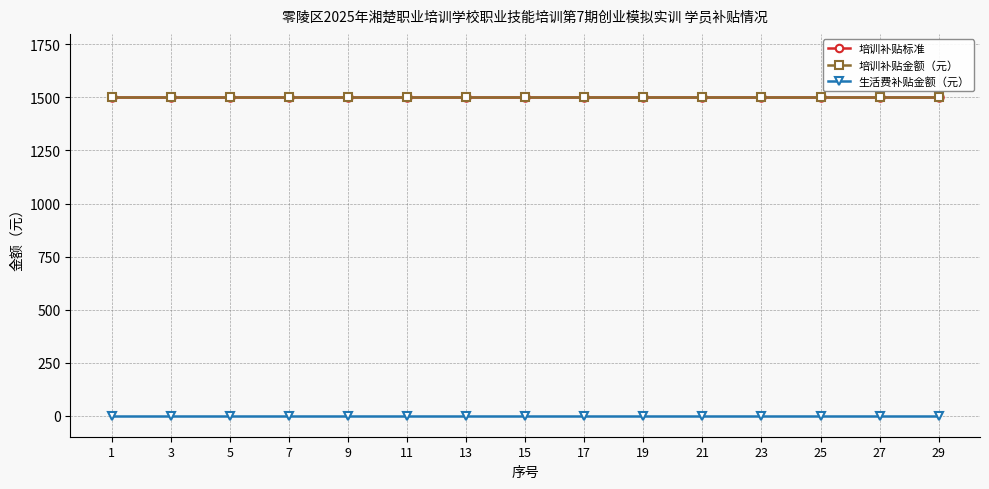

Is this an area chart (filled region under the line)?

No